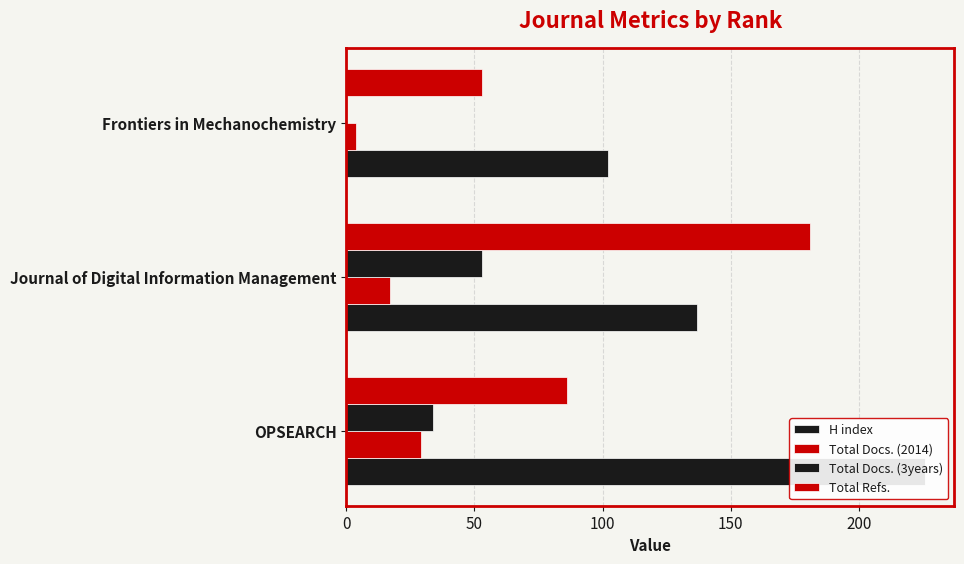

How many bars are there in total?

12